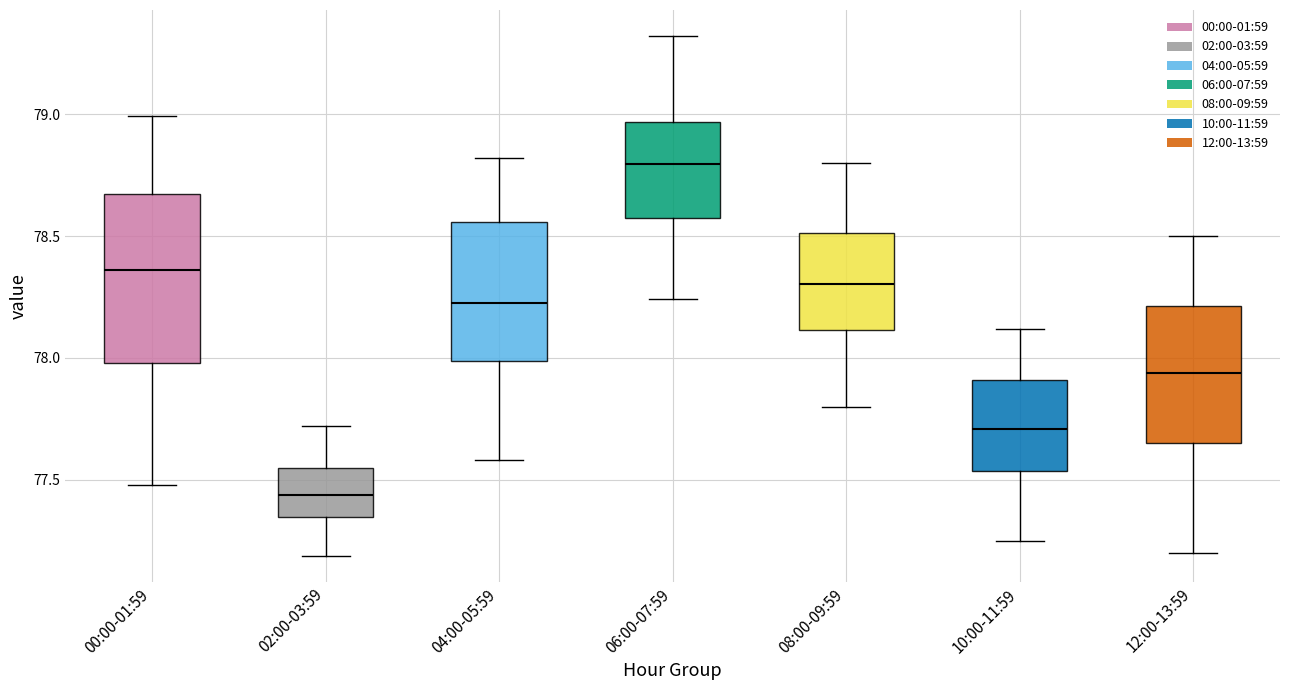

Comparing the boxes themselves (not the whiskers), which one is the tallest?

00:00-01:59